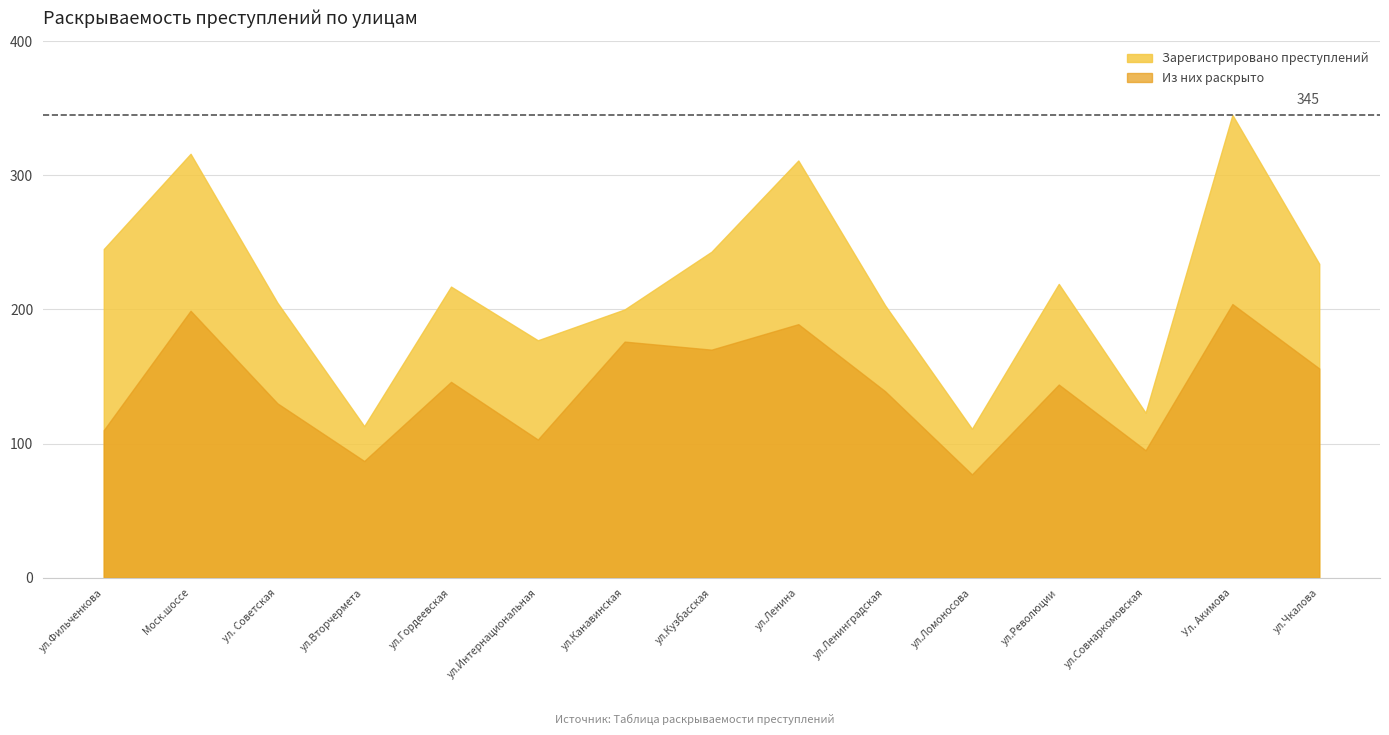

True or false: Из них раскрыто and Зарегистрировано преступлений cross at least once.

False